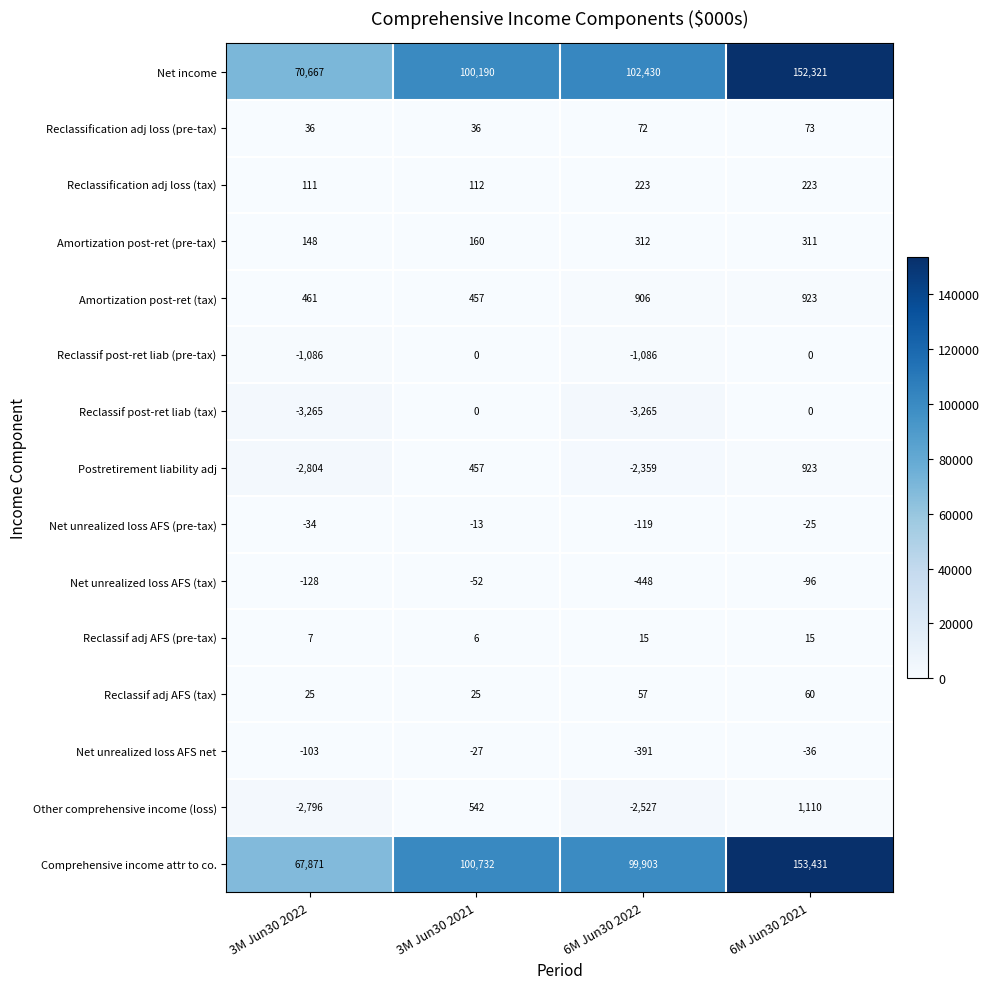

What is the spread (max minus min) of values at 3M Jun30 2021?

100784